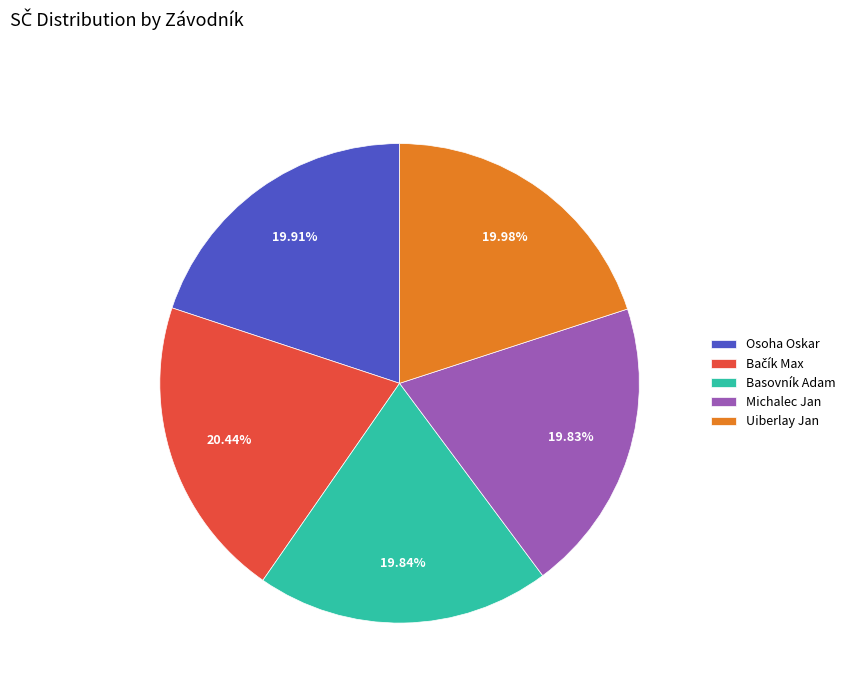

Is the sum of Uiberlay Jan and Basovník Adam greater than half?

No